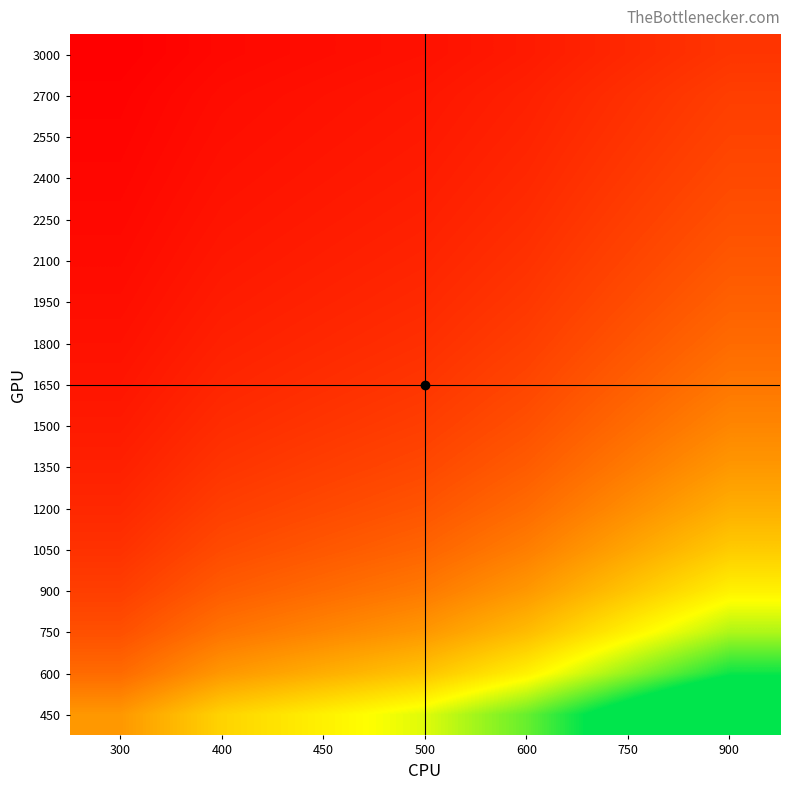

Reading left to right, transcribe all the data shown in this chart.

450: 300=0.7	400=0.9	450=1.0	500=1.1	600=1.3	750=1.7	900=2.0
600: 300=0.5	400=0.7	450=0.8	500=0.8	600=1.0	750=1.2	900=1.5
750: 300=0.4	400=0.5	450=0.6	500=0.7	600=0.8	750=1.0	900=1.2
900: 300=0.3	400=0.4	450=0.5	500=0.6	600=0.7	750=0.8	900=1.0
1050: 300=0.3	400=0.4	450=0.4	500=0.5	600=0.6	750=0.7	900=0.9
1200: 300=0.2	400=0.3	450=0.4	500=0.4	600=0.5	750=0.6	900=0.8
1350: 300=0.2	400=0.3	450=0.3	500=0.4	600=0.4	750=0.6	900=0.7
1500: 300=0.2	400=0.3	450=0.3	500=0.3	600=0.4	750=0.5	900=0.6
1650: 300=0.2	400=0.2	450=0.3	500=0.3	600=0.4	750=0.5	900=0.5
1800: 300=0.2	400=0.2	450=0.2	500=0.3	600=0.3	750=0.4	900=0.5
1950: 300=0.2	400=0.2	450=0.2	500=0.3	600=0.3	750=0.4	900=0.5
2100: 300=0.1	400=0.2	450=0.2	500=0.2	600=0.3	750=0.4	900=0.4
2250: 300=0.1	400=0.2	450=0.2	500=0.2	600=0.3	750=0.3	900=0.4
2400: 300=0.1	400=0.2	450=0.2	500=0.2	600=0.2	750=0.3	900=0.4
2550: 300=0.1	400=0.2	450=0.2	500=0.2	600=0.2	750=0.3	900=0.4
2700: 300=0.1	400=0.1	450=0.2	500=0.2	600=0.2	750=0.3	900=0.3
3000: 300=0.1	400=0.1	450=0.1	500=0.2	600=0.2	750=0.2	900=0.3